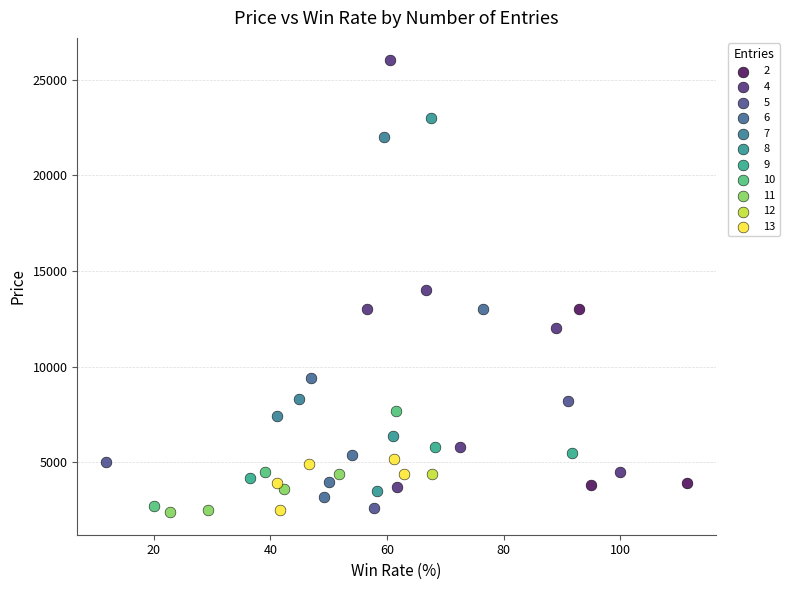

What are all the series names shown in the legend?

2, 4, 5, 6, 7, 8, 9, 10, 11, 12, 13